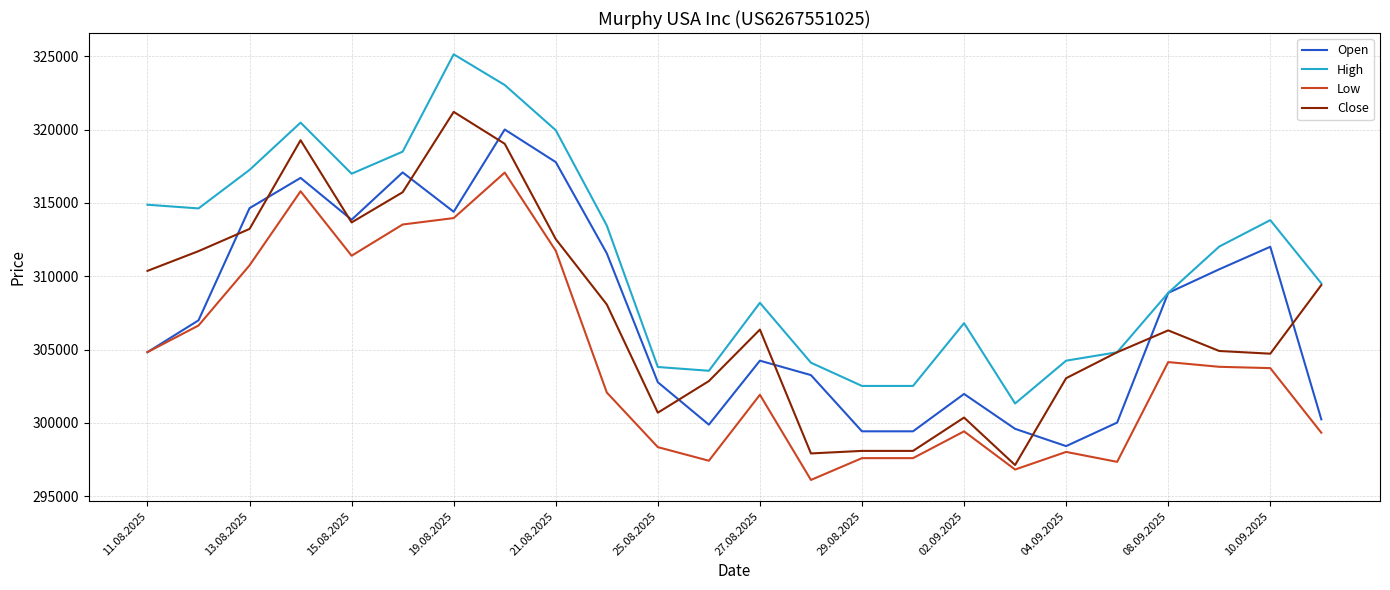

Which series has the largest total across all categories?

High